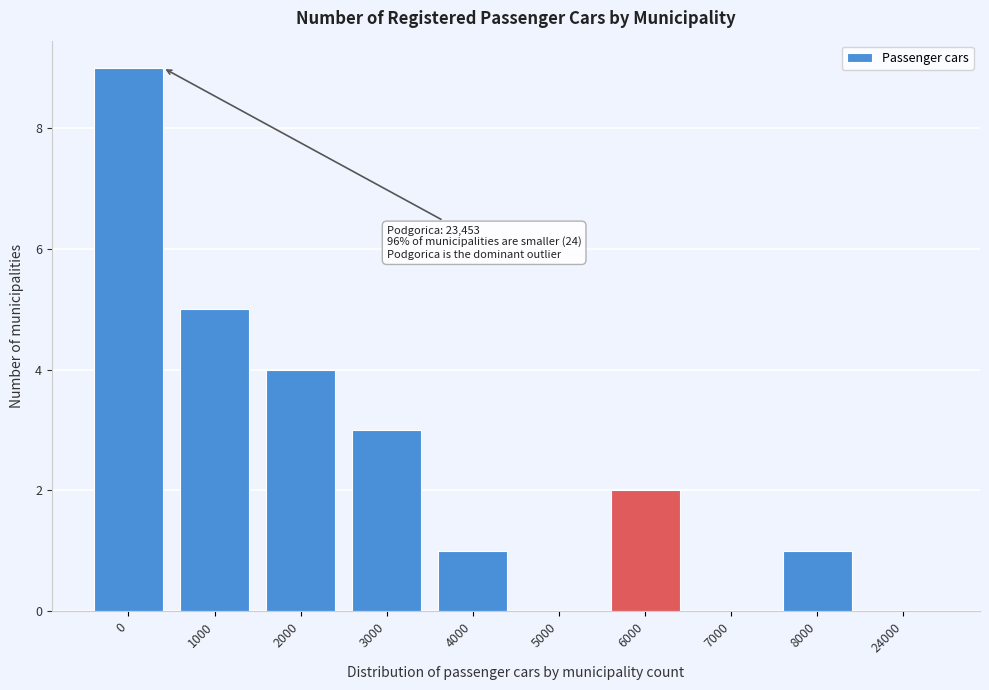

Reading left to right, list all the values displayed in this chart.

0=9	1000=5	2000=4	3000=3	4000=1	5000=0	6000=2	7000=0	8000=1	24000=0